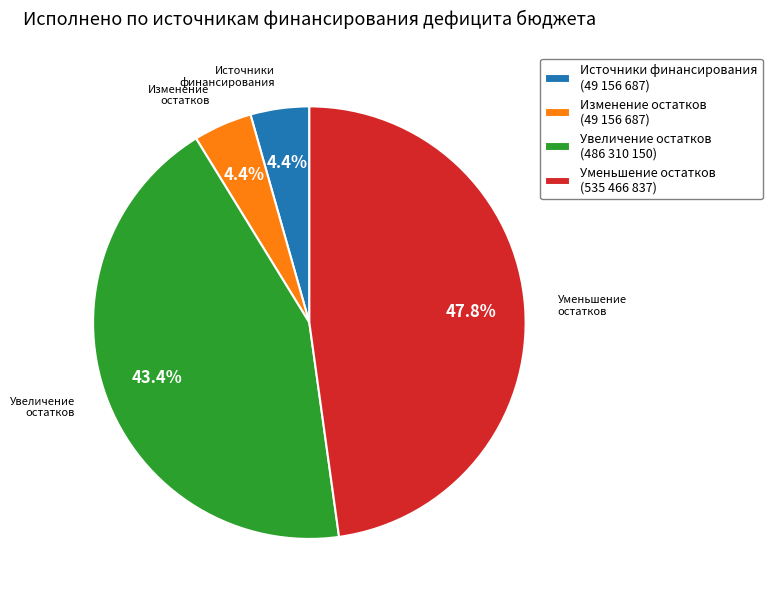

Is there a majority slice in this chart?

No